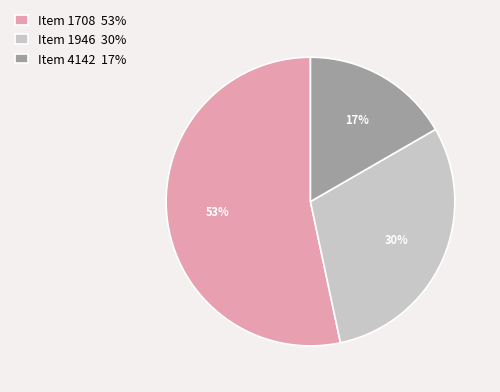

Count the number of slices in the pie.

3